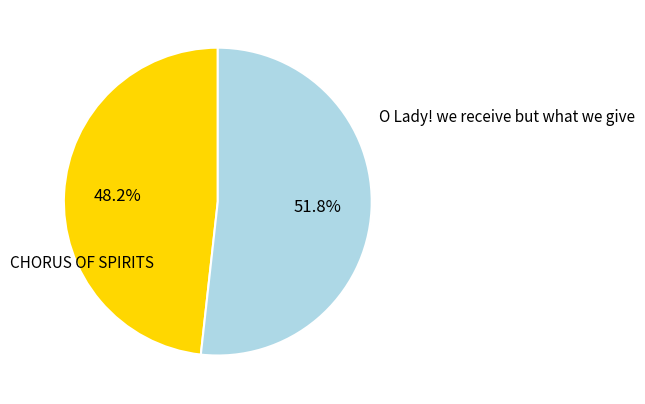

Is there any slice that represents more than half of the pie?

Yes